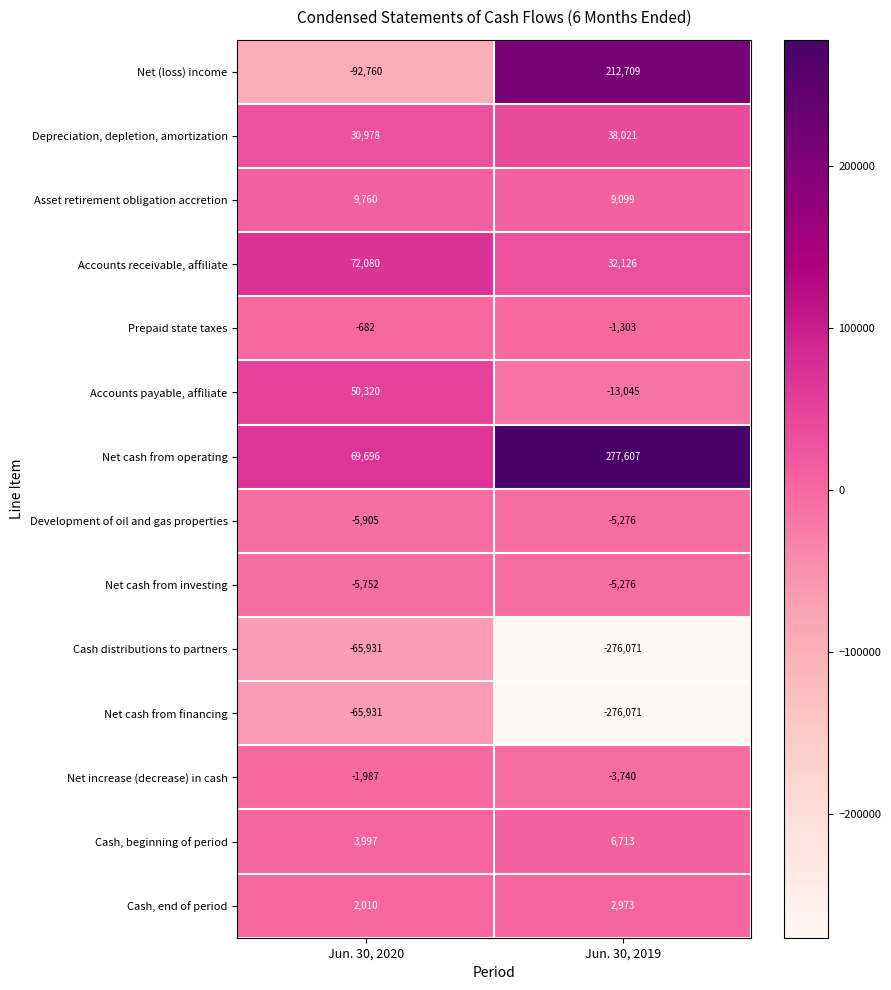

What is the highest value of the Prepaid state taxes series?

-682